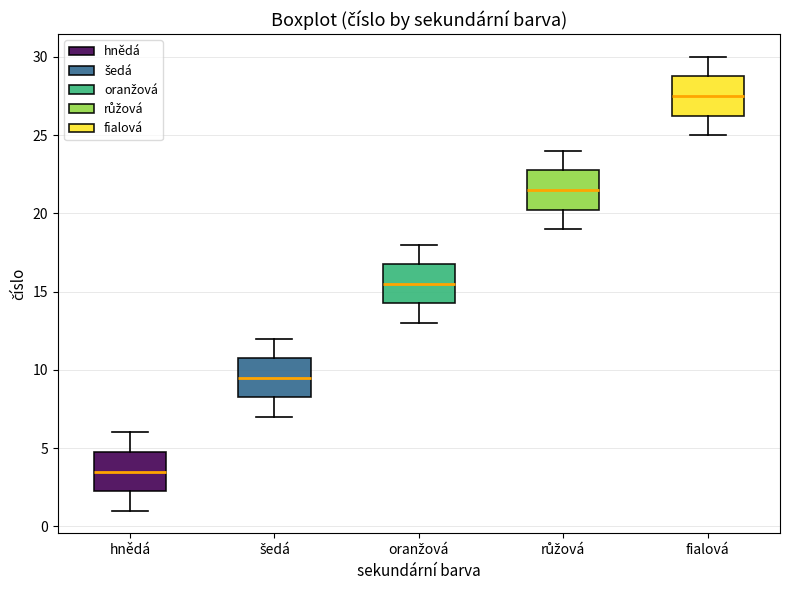

Reading left to right, read every box against the y-axis: the position of its median line, the range the box covers, and the ends of its whiskers. The values are not printed on the chart, so give them approximately, as read against the axis.

hnědá: median 3.5, box 2.5 to 5.0, whiskers 1.0 to 6.0
šedá: median 9.5, box 8.5 to 11.0, whiskers 7.0 to 12.0
oranžová: median 15.5, box 14.5 to 17.0, whiskers 13.0 to 18.0
růžová: median 21.5, box 20.5 to 23.0, whiskers 19.0 to 24.0
fialová: median 27.5, box 26.5 to 29.0, whiskers 25.0 to 30.0